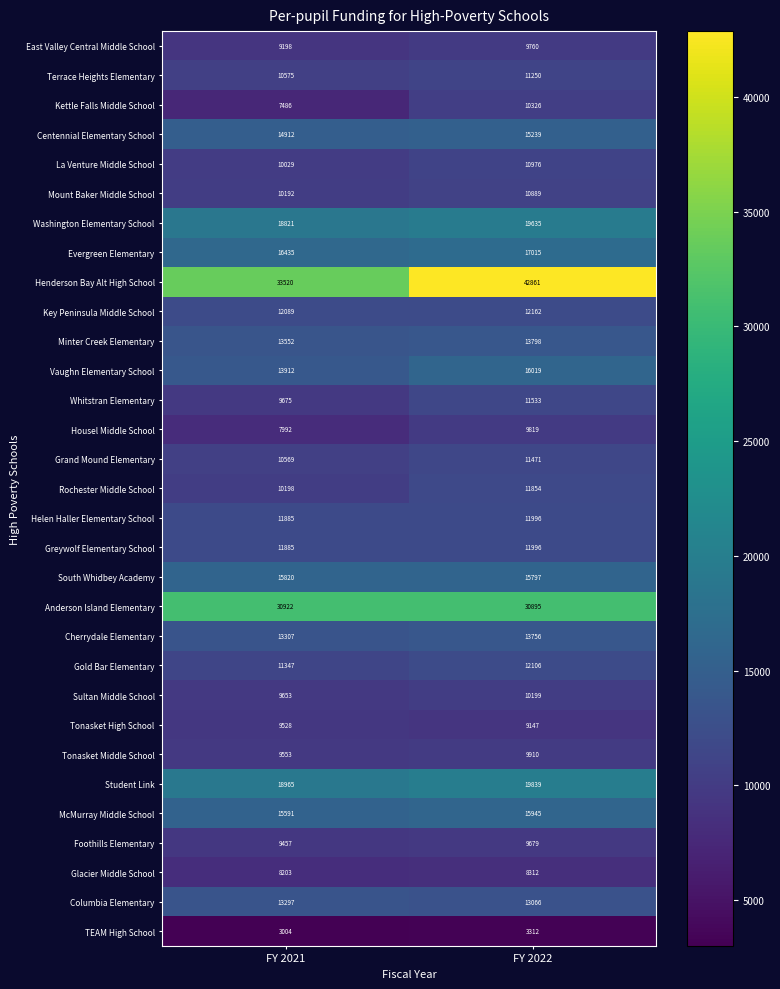

At which label is Terrace Heights Elementary closest to 10912?

FY 2021